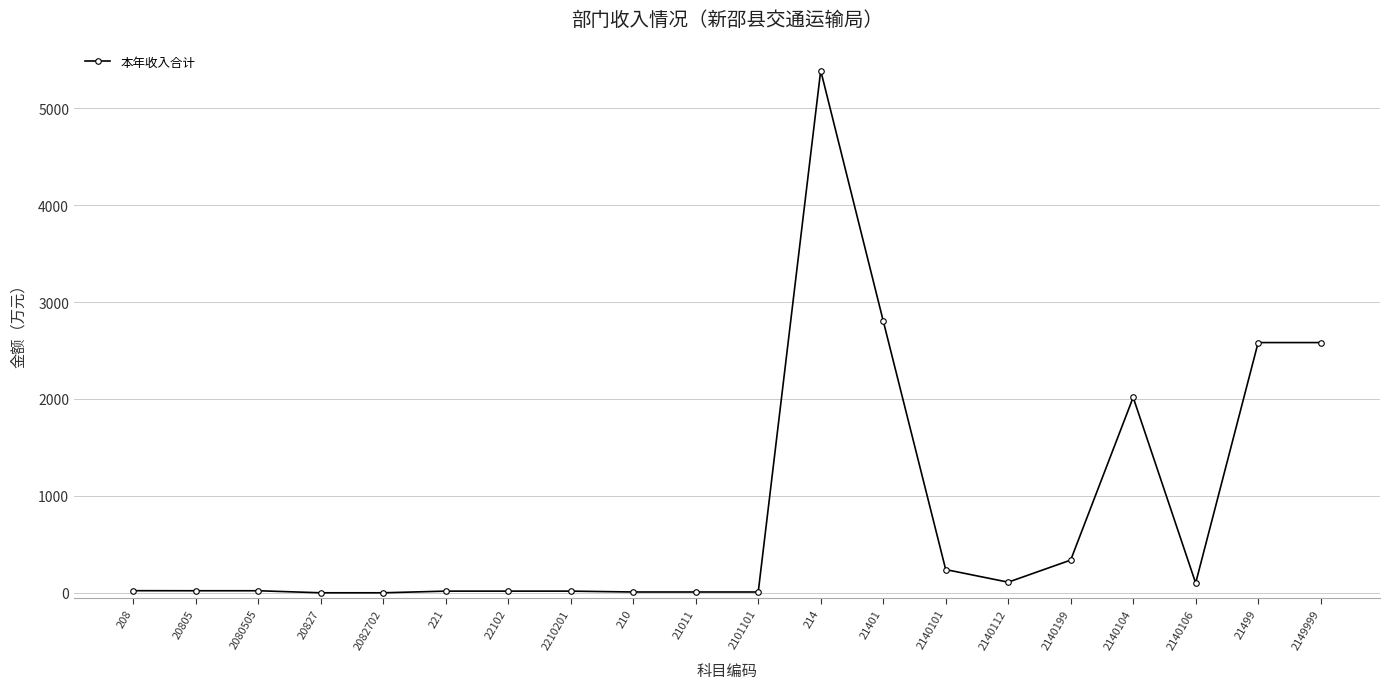

At which category does the chart reach its peak across all series?

214